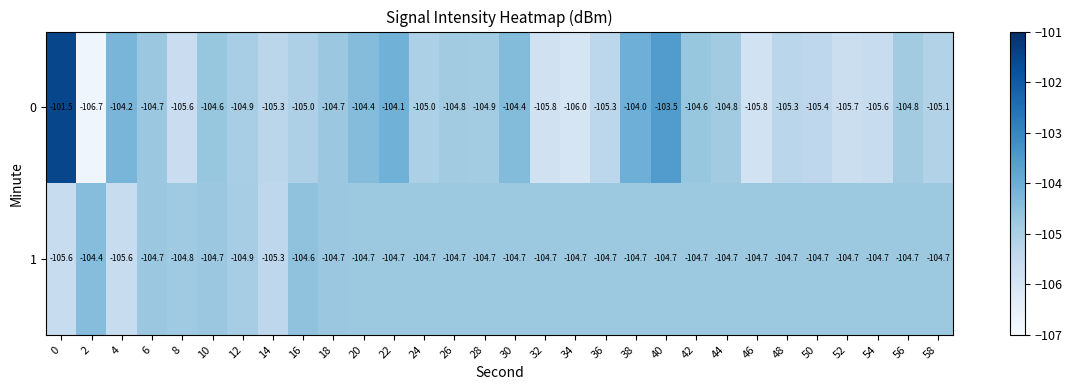

The 0 series shows -31.5 at 22. True or false?

False